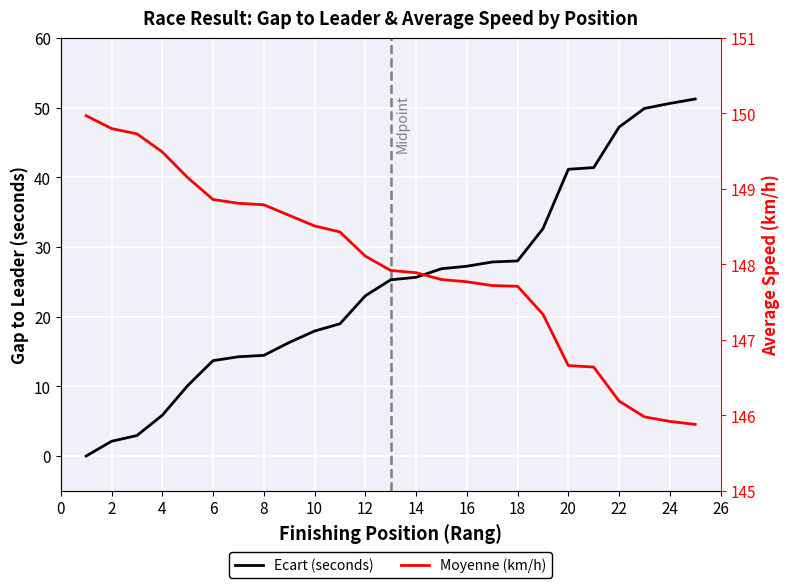

What are all the series names shown in the legend?

Ecart (seconds), Moyenne (km/h)